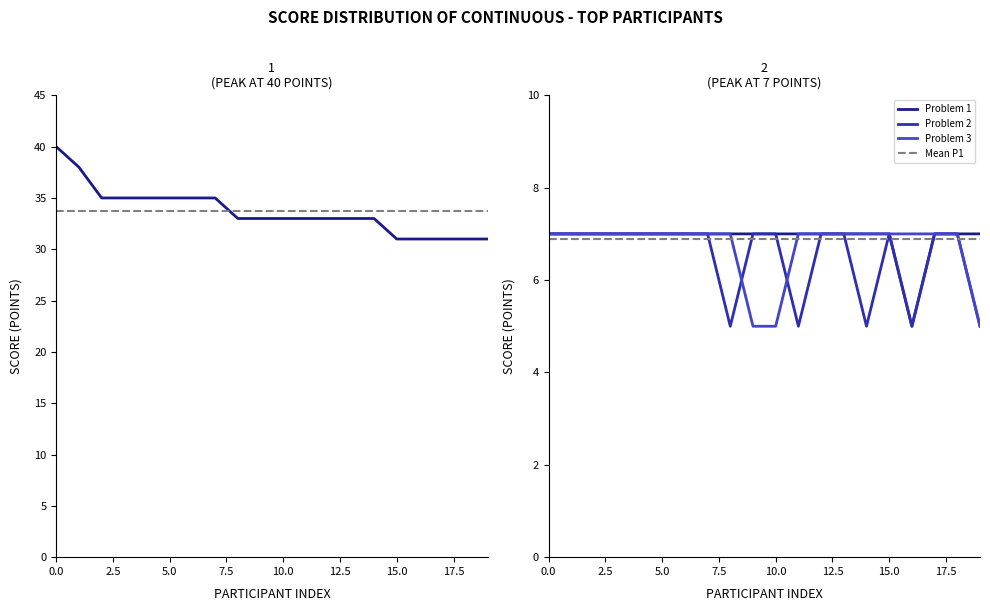

The value of Problem 3 at 5.0 is 7. True or false?

True